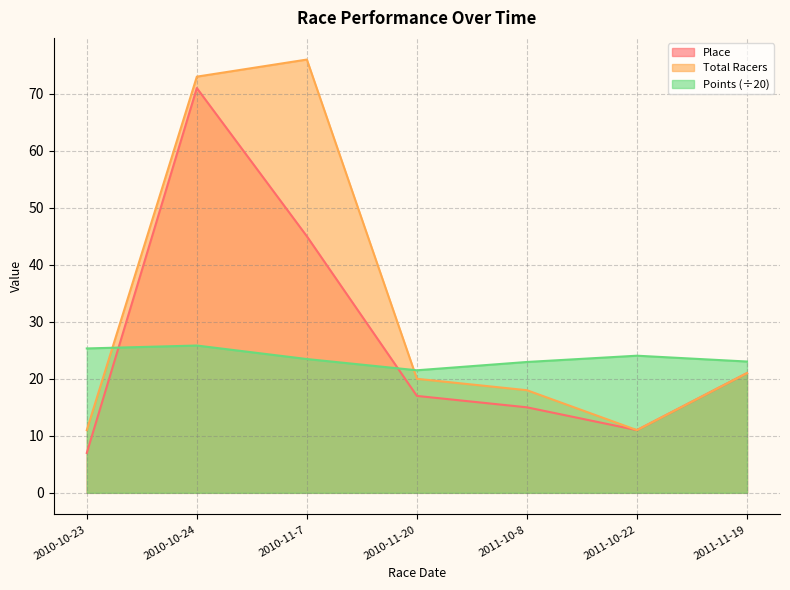

True or false: Points and Total Racers intersect in this chart.

True